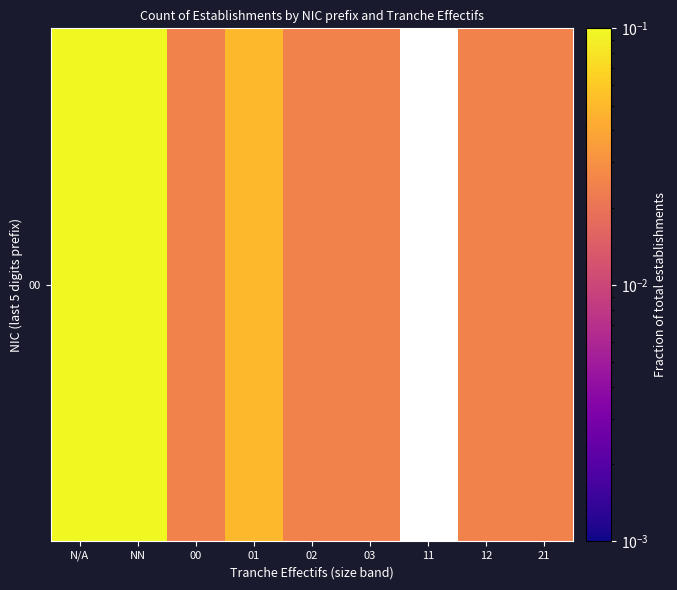

Is it true that the value at 21 is 0.0?

False